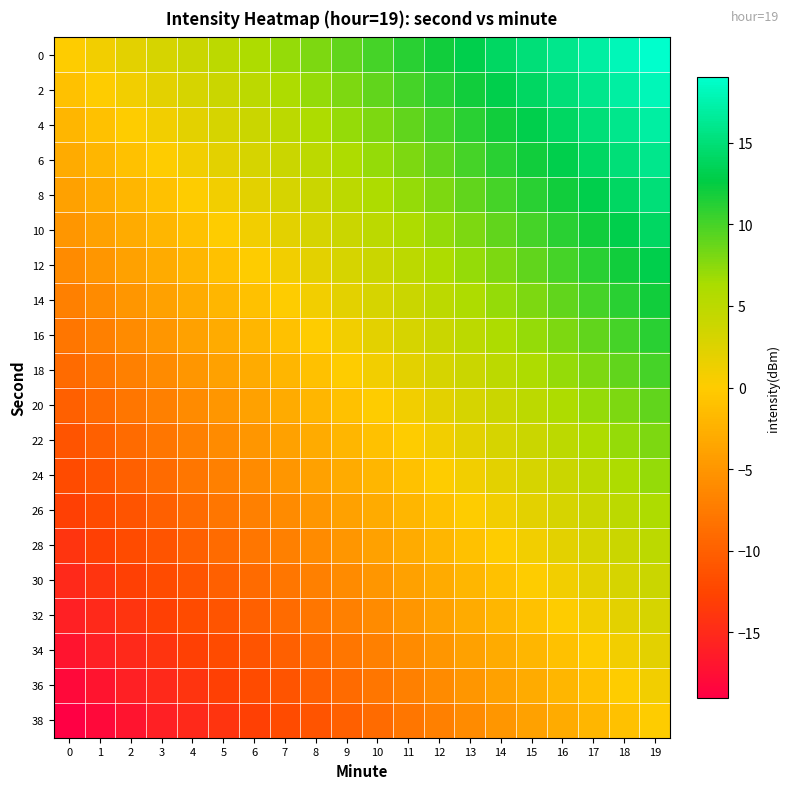

Reading left to right, extract all data points from this chart.

0: 0=0	1=1	2=2	3=3	4=4	5=5	6=6	7=7	8=8	9=9	10=10	11=11	12=12	13=13	14=14	15=15	16=16	17=17	18=18	19=19
2: 0=-1	1=0	2=1	3=2	4=3	5=4	6=5	7=6	8=7	9=8	10=9	11=10	12=11	13=12	14=13	15=14	16=15	17=16	18=17	19=18
4: 0=-2	1=-1	2=0	3=1	4=2	5=3	6=4	7=5	8=6	9=7	10=8	11=9	12=10	13=11	14=12	15=13	16=14	17=15	18=16	19=17
6: 0=-3	1=-2	2=-1	3=0	4=1	5=2	6=3	7=4	8=5	9=6	10=7	11=8	12=9	13=10	14=11	15=12	16=13	17=14	18=15	19=16
8: 0=-4	1=-3	2=-2	3=-1	4=0	5=1	6=2	7=3	8=4	9=5	10=6	11=7	12=8	13=9	14=10	15=11	16=12	17=13	18=14	19=15
10: 0=-5	1=-4	2=-3	3=-2	4=-1	5=0	6=1	7=2	8=3	9=4	10=5	11=6	12=7	13=8	14=9	15=10	16=11	17=12	18=13	19=14
12: 0=-6	1=-5	2=-4	3=-3	4=-2	5=-1	6=0	7=1	8=2	9=3	10=4	11=5	12=6	13=7	14=8	15=9	16=10	17=11	18=12	19=13
14: 0=-7	1=-6	2=-5	3=-4	4=-3	5=-2	6=-1	7=0	8=1	9=2	10=3	11=4	12=5	13=6	14=7	15=8	16=9	17=10	18=11	19=12
16: 0=-8	1=-7	2=-6	3=-5	4=-4	5=-3	6=-2	7=-1	8=0	9=1	10=2	11=3	12=4	13=5	14=6	15=7	16=8	17=9	18=10	19=11
18: 0=-9	1=-8	2=-7	3=-6	4=-5	5=-4	6=-3	7=-2	8=-1	9=0	10=1	11=2	12=3	13=4	14=5	15=6	16=7	17=8	18=9	19=10
20: 0=-10	1=-9	2=-8	3=-7	4=-6	5=-5	6=-4	7=-3	8=-2	9=-1	10=0	11=1	12=2	13=3	14=4	15=5	16=6	17=7	18=8	19=9
22: 0=-11	1=-10	2=-9	3=-8	4=-7	5=-6	6=-5	7=-4	8=-3	9=-2	10=-1	11=0	12=1	13=2	14=3	15=4	16=5	17=6	18=7	19=8
24: 0=-12	1=-11	2=-10	3=-9	4=-8	5=-7	6=-6	7=-5	8=-4	9=-3	10=-2	11=-1	12=0	13=1	14=2	15=3	16=4	17=5	18=6	19=7
26: 0=-13	1=-12	2=-11	3=-10	4=-9	5=-8	6=-7	7=-6	8=-5	9=-4	10=-3	11=-2	12=-1	13=0	14=1	15=2	16=3	17=4	18=5	19=6
28: 0=-14	1=-13	2=-12	3=-11	4=-10	5=-9	6=-8	7=-7	8=-6	9=-5	10=-4	11=-3	12=-2	13=-1	14=0	15=1	16=2	17=3	18=4	19=5
30: 0=-15	1=-14	2=-13	3=-12	4=-11	5=-10	6=-9	7=-8	8=-7	9=-6	10=-5	11=-4	12=-3	13=-2	14=-1	15=0	16=1	17=2	18=3	19=4
32: 0=-16	1=-15	2=-14	3=-13	4=-12	5=-11	6=-10	7=-9	8=-8	9=-7	10=-6	11=-5	12=-4	13=-3	14=-2	15=-1	16=0	17=1	18=2	19=3
34: 0=-17	1=-16	2=-15	3=-14	4=-13	5=-12	6=-11	7=-10	8=-9	9=-8	10=-7	11=-6	12=-5	13=-4	14=-3	15=-2	16=-1	17=0	18=1	19=2
36: 0=-18	1=-17	2=-16	3=-15	4=-14	5=-13	6=-12	7=-11	8=-10	9=-9	10=-8	11=-7	12=-6	13=-5	14=-4	15=-3	16=-2	17=-1	18=0	19=1
38: 0=-19	1=-18	2=-17	3=-16	4=-15	5=-14	6=-13	7=-12	8=-11	9=-10	10=-9	11=-8	12=-7	13=-6	14=-5	15=-4	16=-3	17=-2	18=-1	19=0